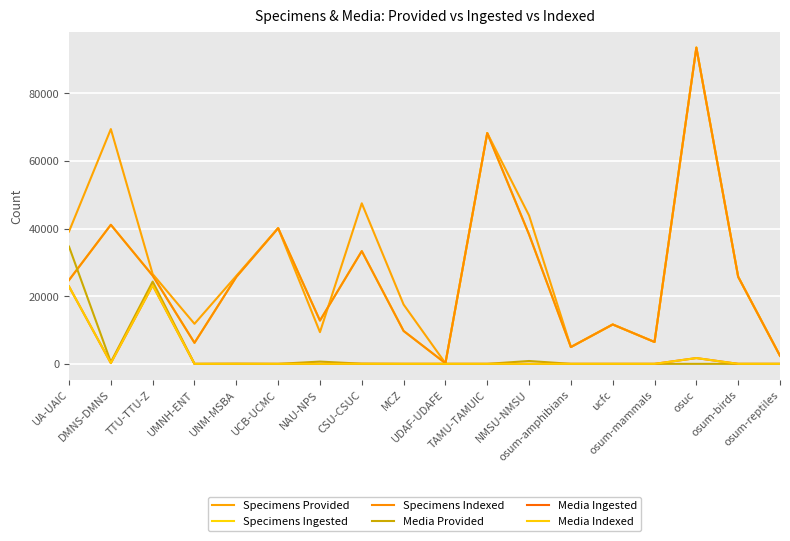

True or false: Media Indexed and Specimens Indexed cross at least once.

False